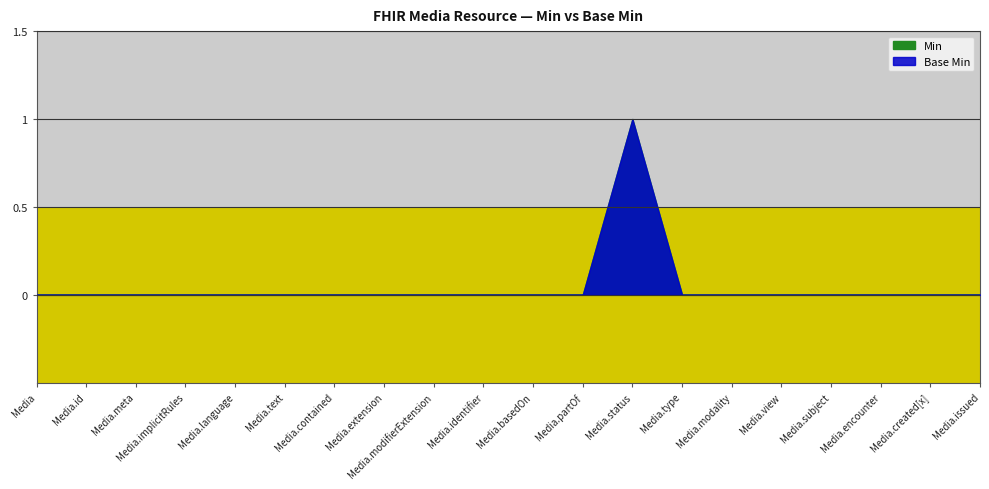

Rank the series at Media.basedOn from highest to lowest value.

Min, Base Min